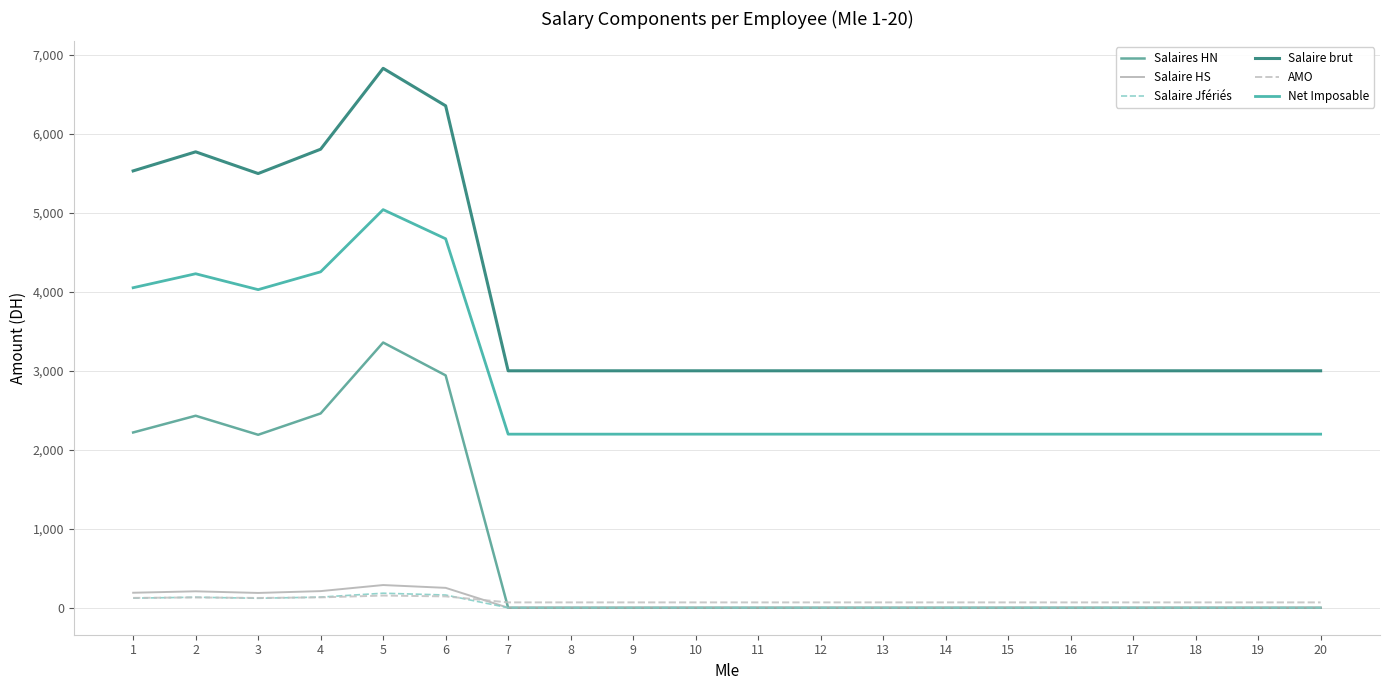

What are all the series names shown in the legend?

Salaires HN, Salaire HS, Salaire Jfériés, Salaire brut, AMO, Net Imposable